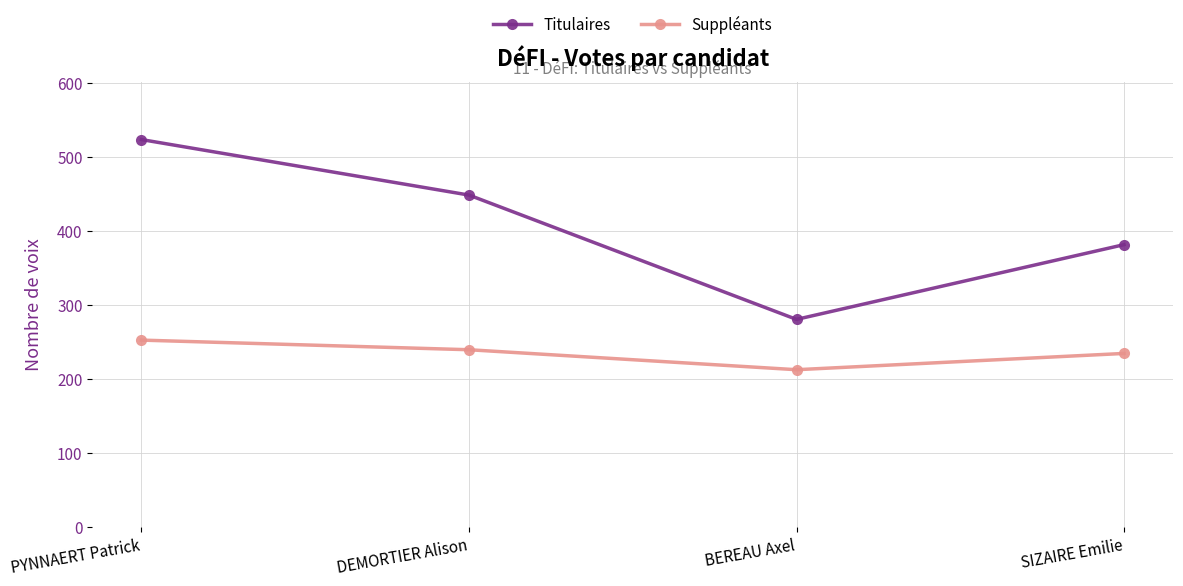

True or false: Titulaires and Suppléants cross at least once.

False